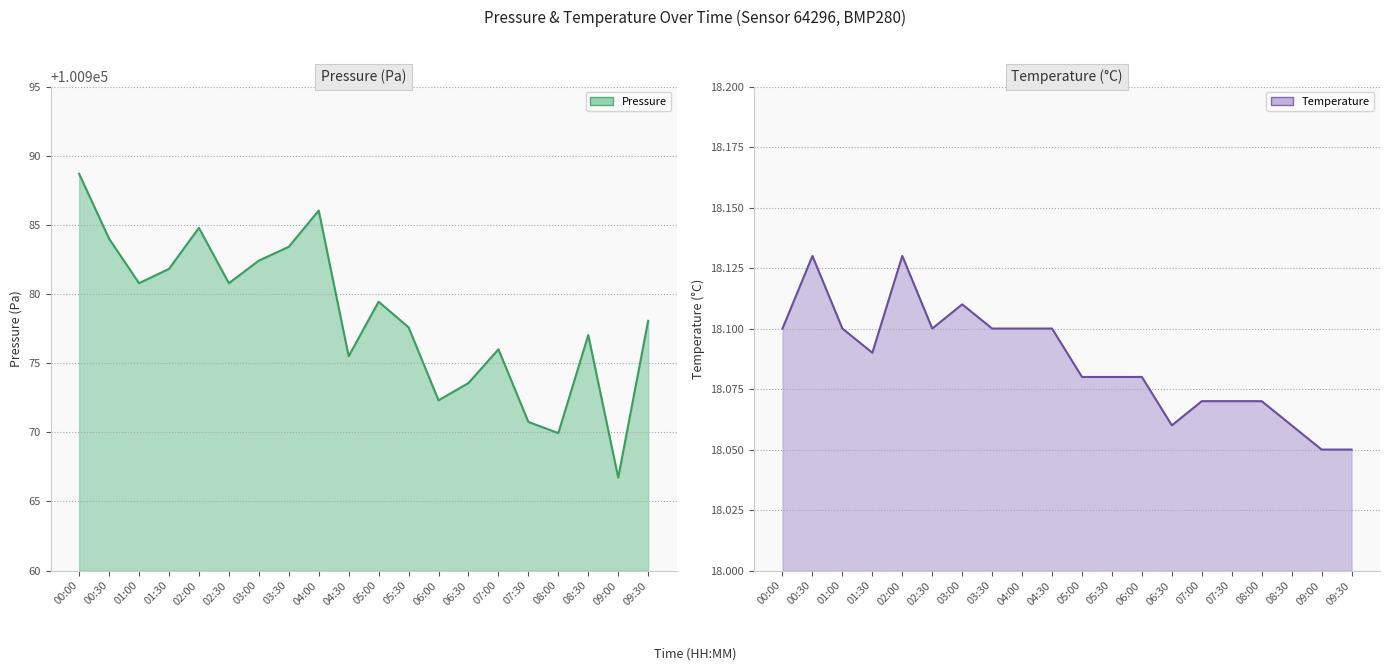

At how many categories does at least one series exceed 16081?

20